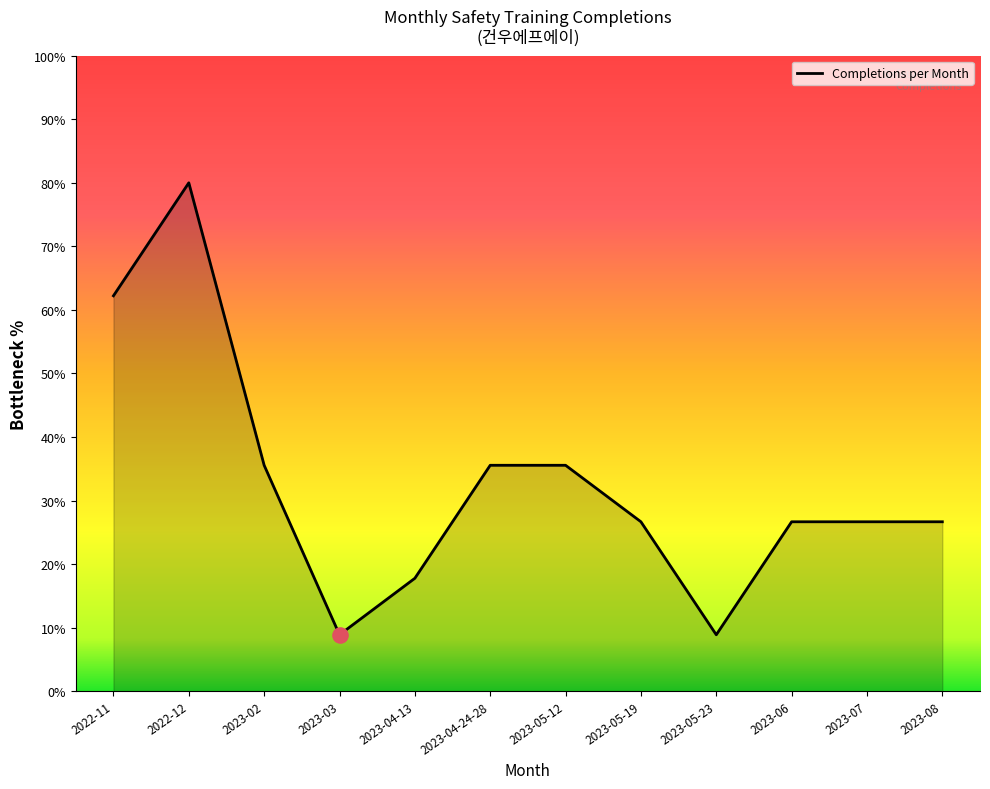

Approximately how many times larger is the value at 2023-05-23 compared to 2023-07?

0.3